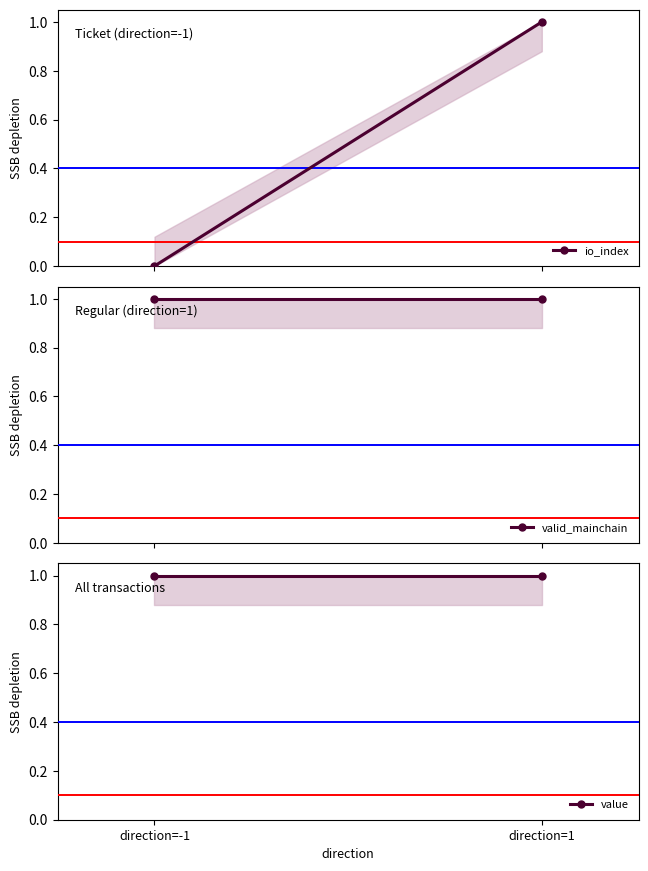

What is the label of the 1st point from the right?

direction=1